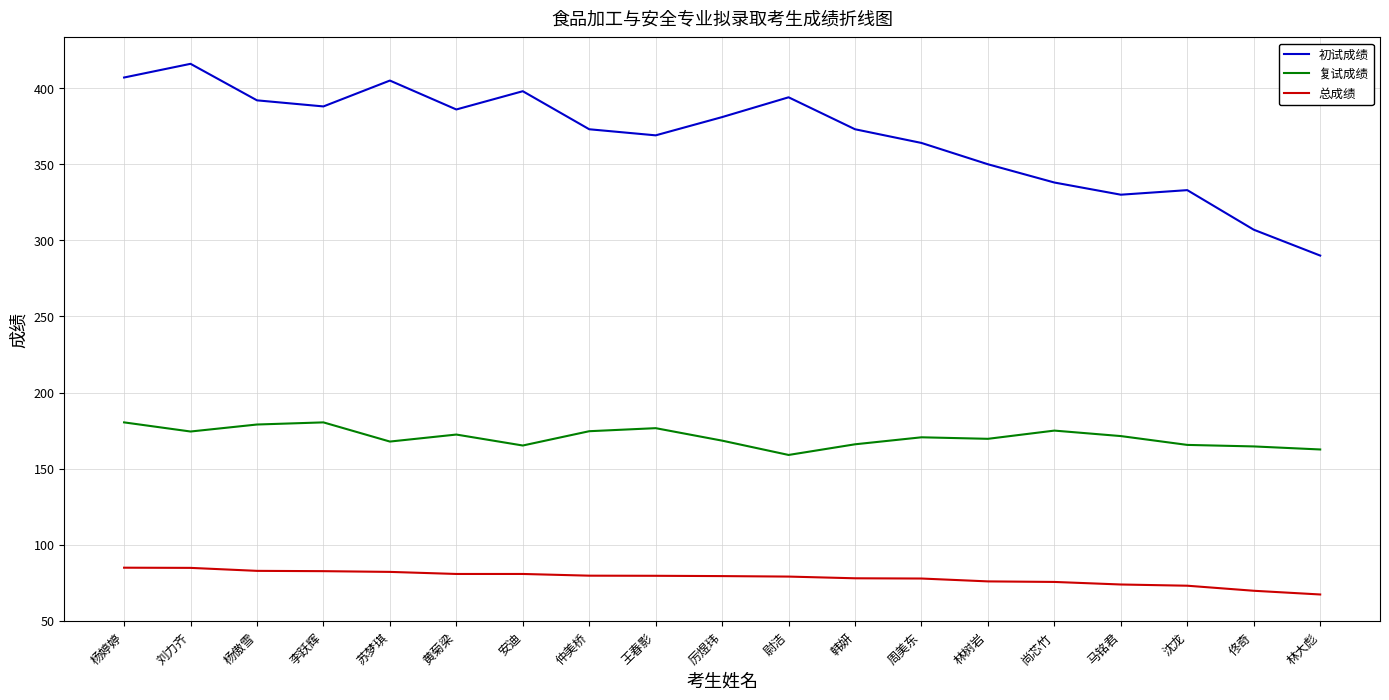

What is the difference between the 总成绩 values at 仲美桥 and 黄菊梁?

1.1